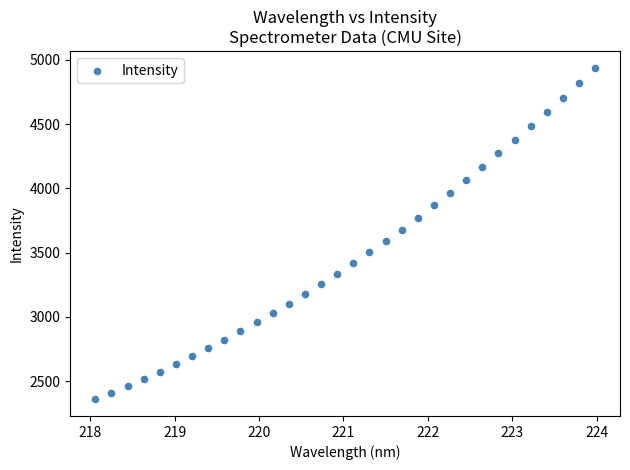

What is the range of Y values (max minus min)?

2581.3